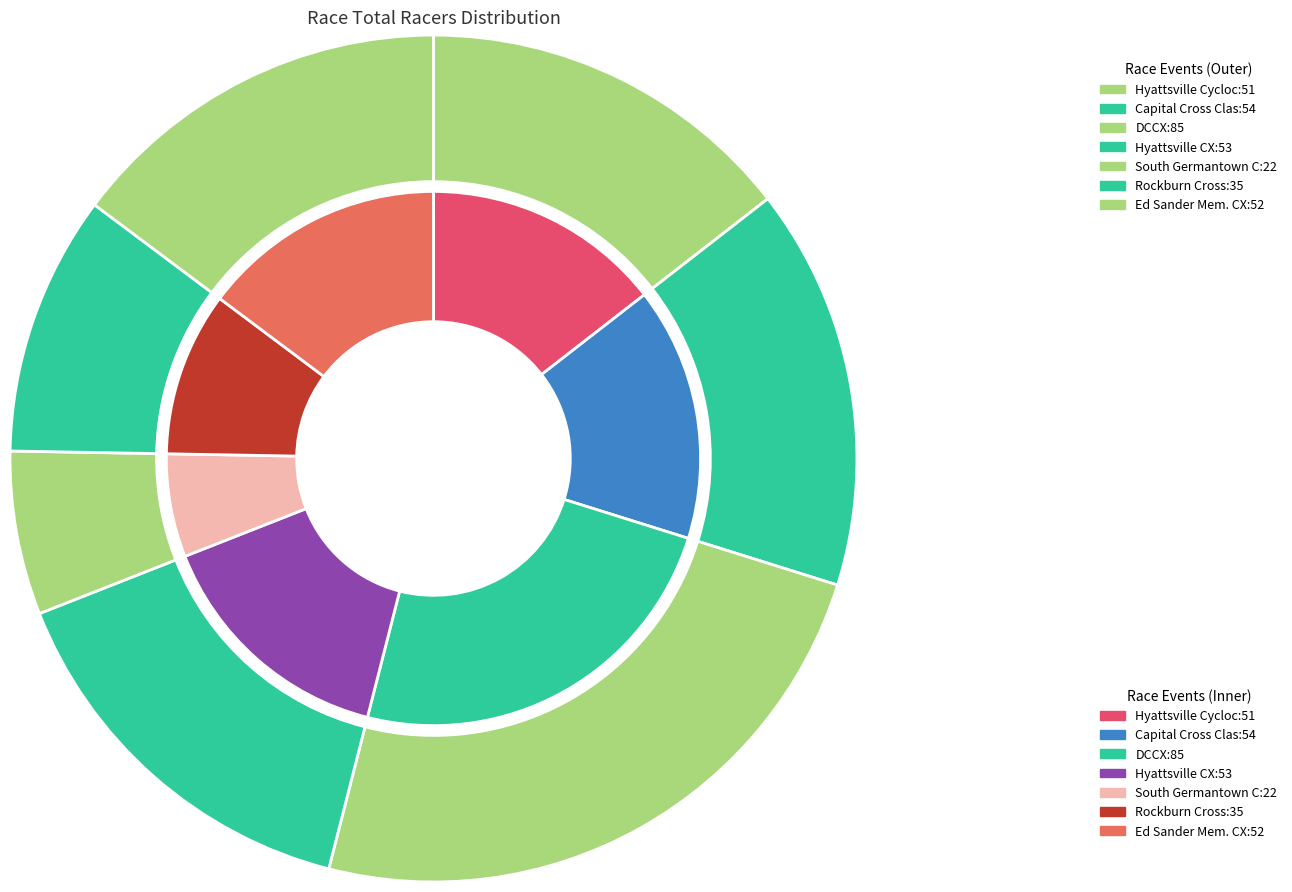

What is the ratio of the value at DCCX to the value at Hyattsville Cyclocross?

1.7